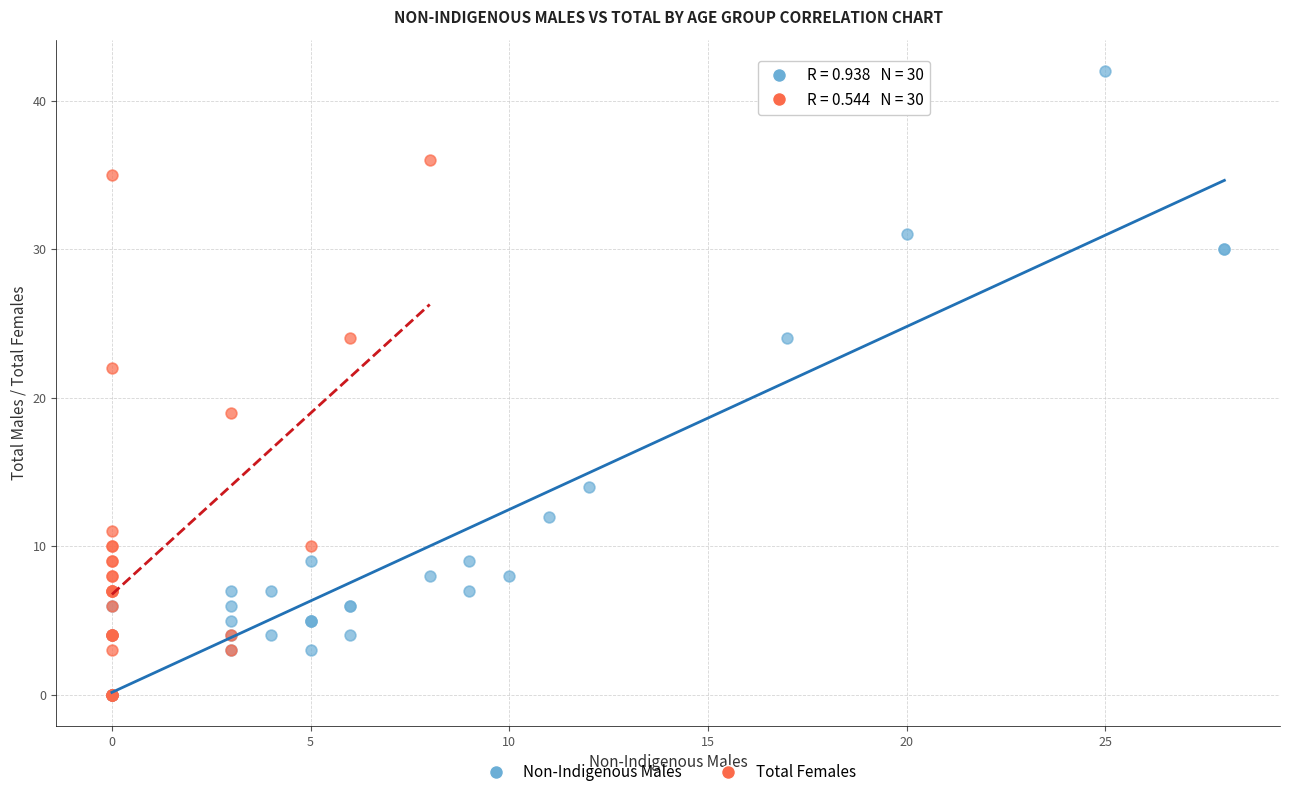

Which series has the largest Y range (max minus min)?

Non-Indigenous Males